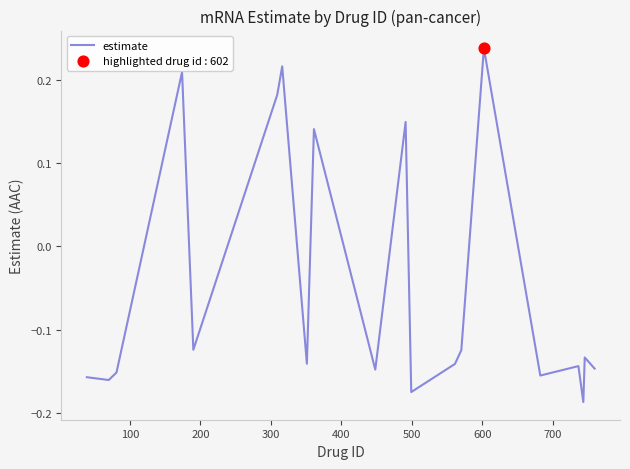

What is the difference between the maximum and minimum values?

0.4